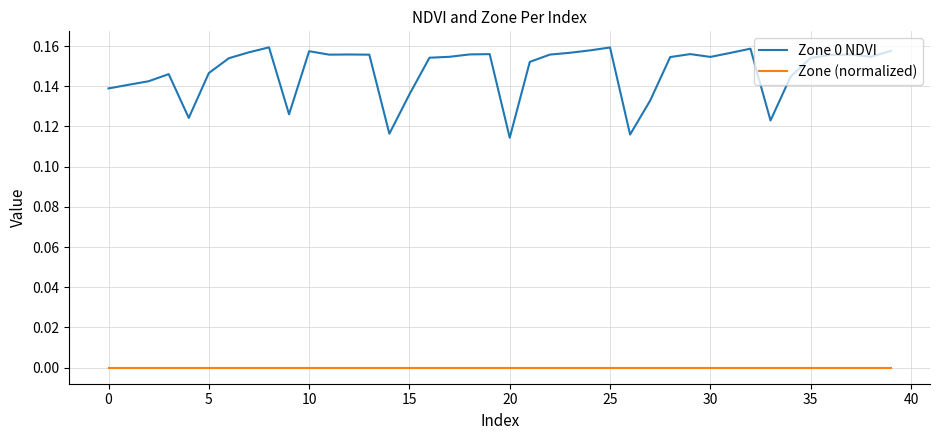

List the series in order of their peak value, lowest first.

Zone (normalized), Zone 0 NDVI